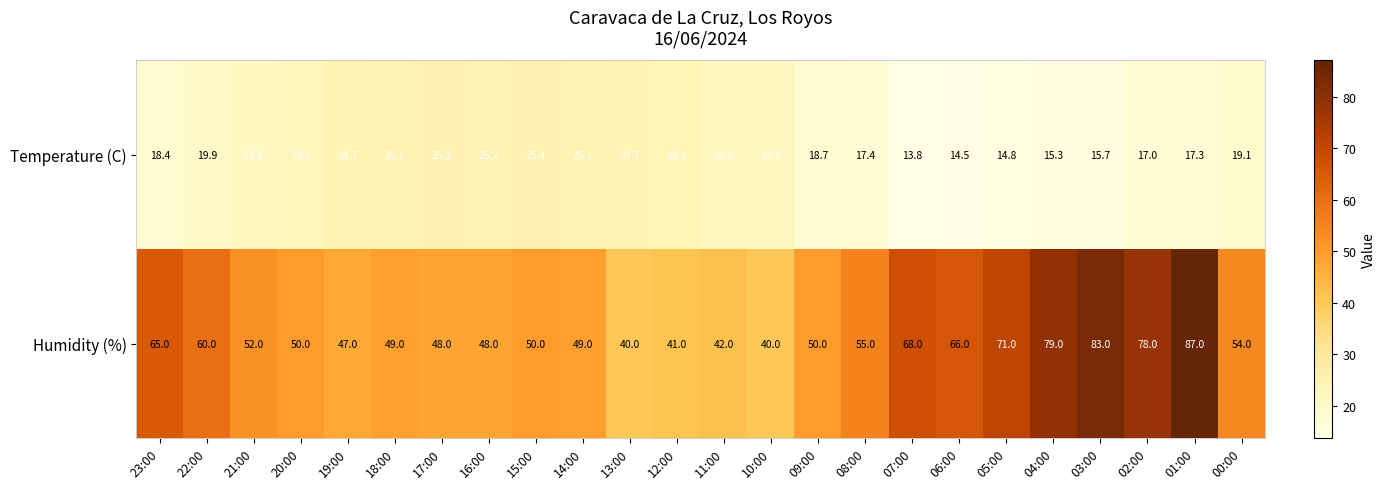

What is the difference between the highest and lowest values at 12:00?

17.0